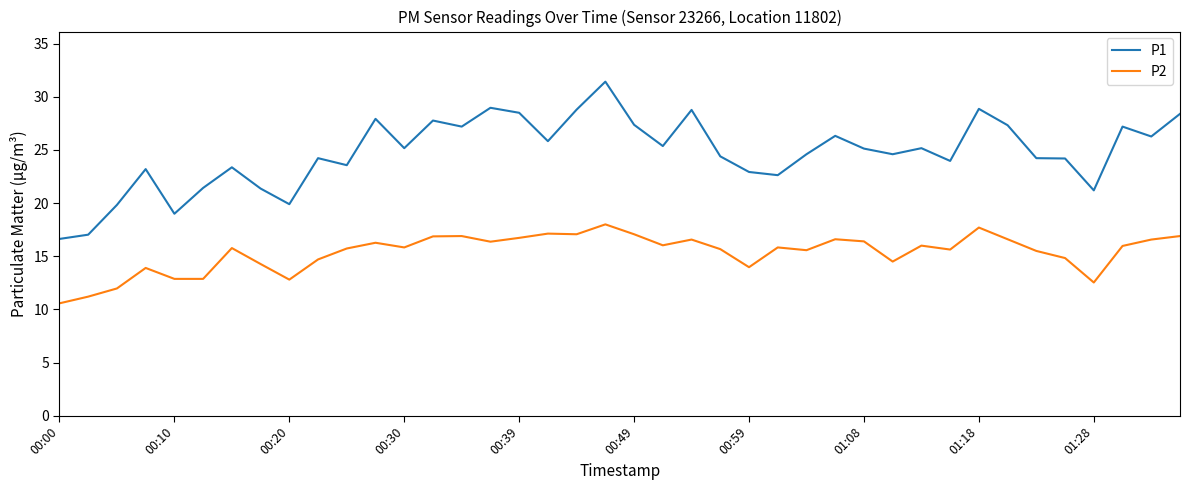

True or false: P2 and P1 intersect in this chart.

False